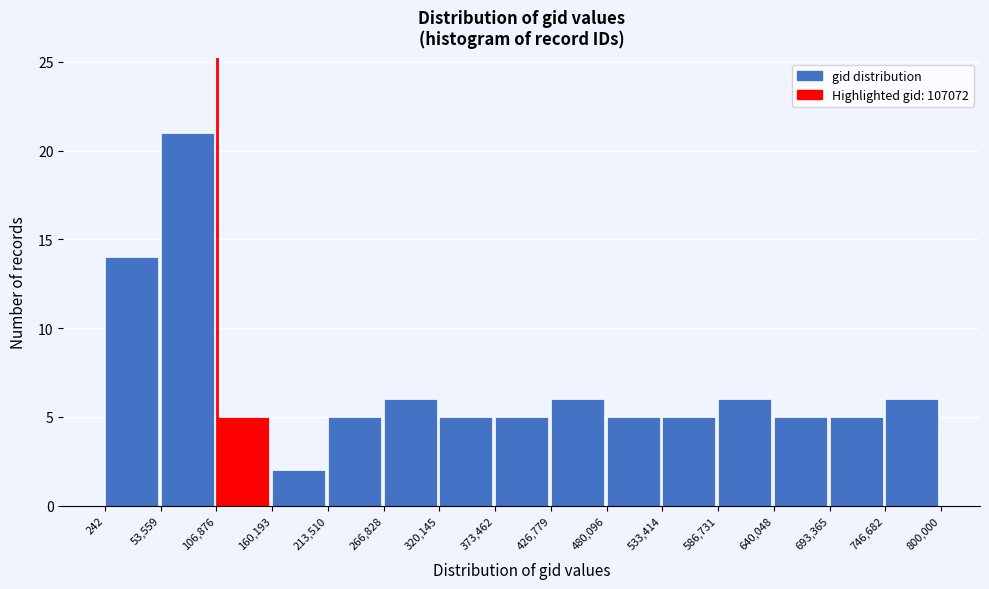

Reading left to right, list every bar in this chart as the range it spans on the x-axis followed by its height. The values are not printed on the chart, so give them approximately, as read against the axis.

242 to 53,559: 14
53,559 to 106,876: 21
106,876 to 160,193: 5
160,193 to 213,510: 2
213,510 to 266,828: 5
266,828 to 320,145: 6
320,145 to 373,462: 5
373,462 to 426,779: 5
426,779 to 480,096: 6
480,096 to 533,414: 5
533,414 to 586,731: 5
586,731 to 640,048: 6
640,048 to 693,365: 5
693,365 to 746,682: 5
746,682 to 800,000: 6